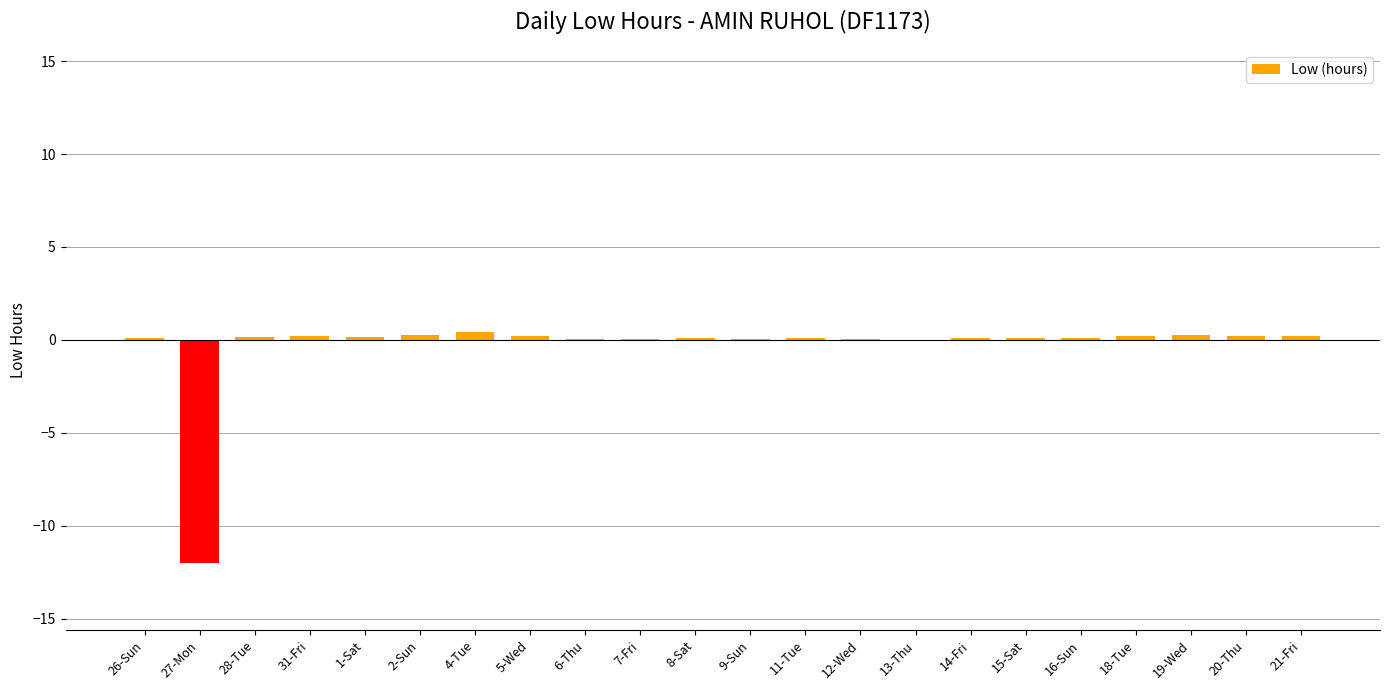

True or false: the data shows -16.3 at 27-Mon.

False